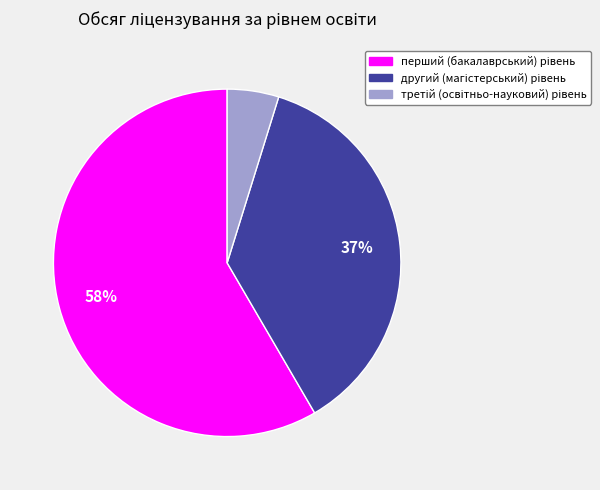

To the nearest percent, what is the average slice percentage?

33%